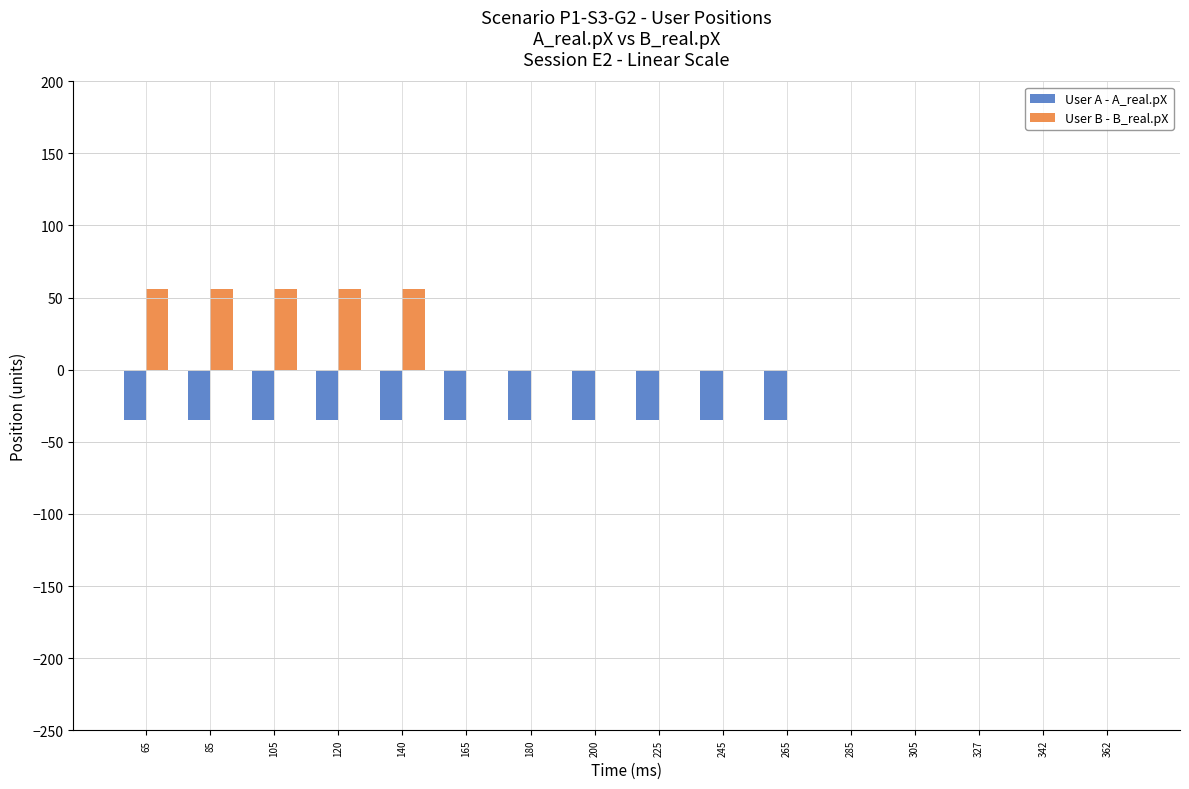

What is the maximum value for User B - B_real.pX?

56